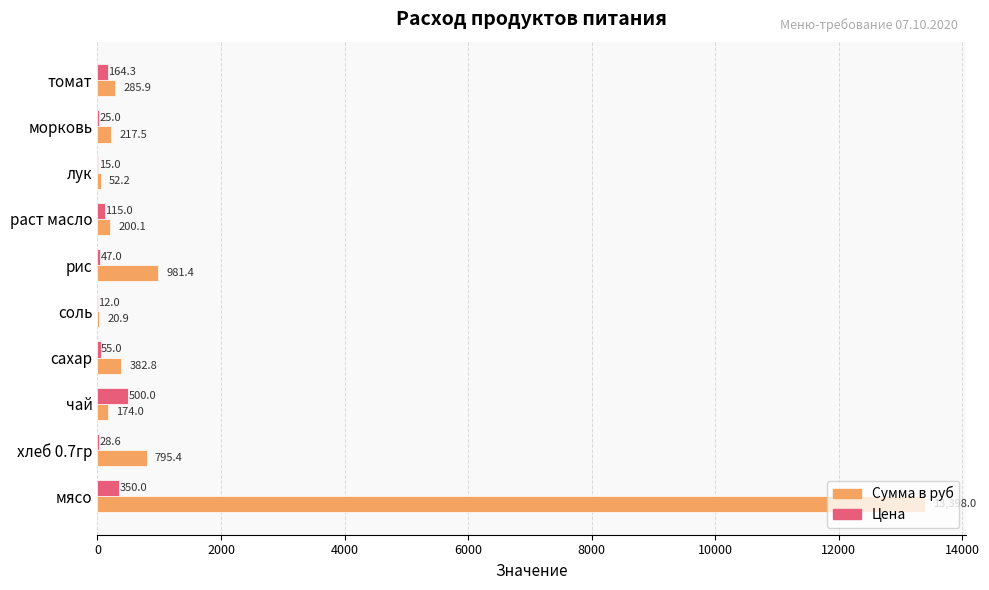

What is the sum of the Цена values at раст масло and сахар?

170.0